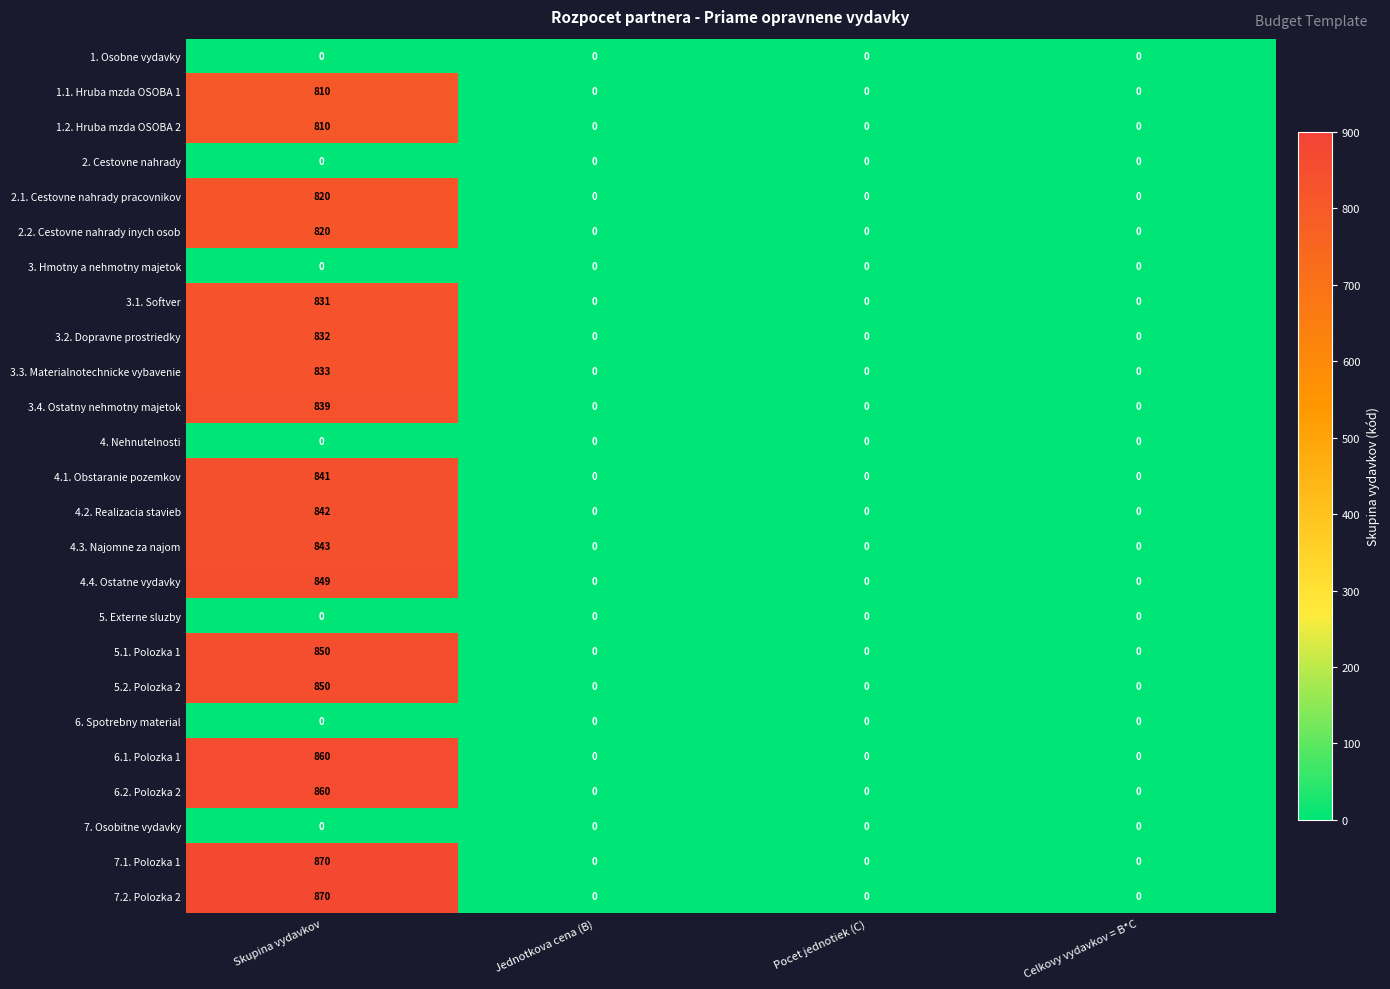

What is the sum of all 4.4. Ostatne vydavky values?

849